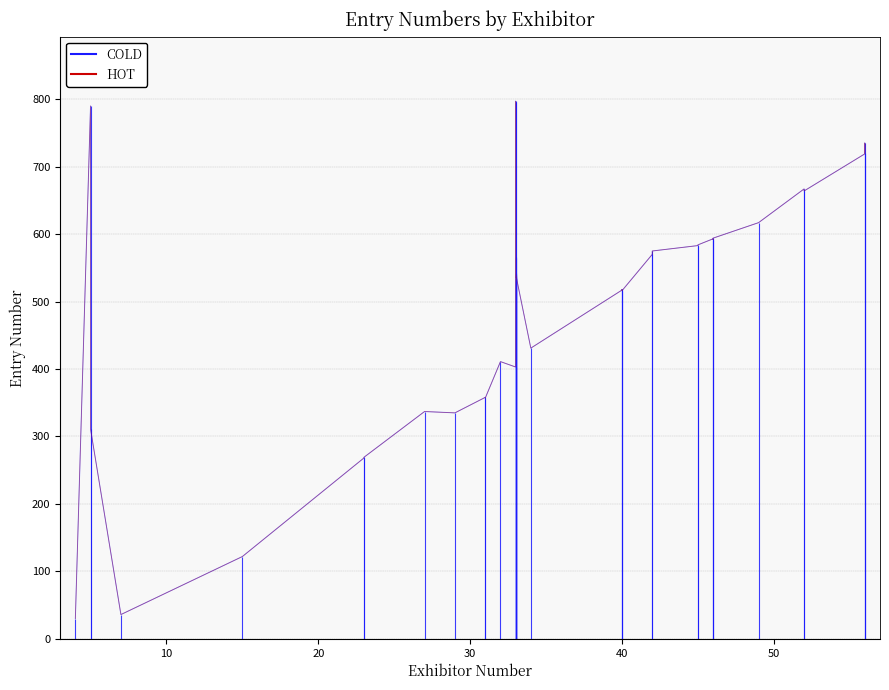

What is the difference between the maximum and minimum values?

767